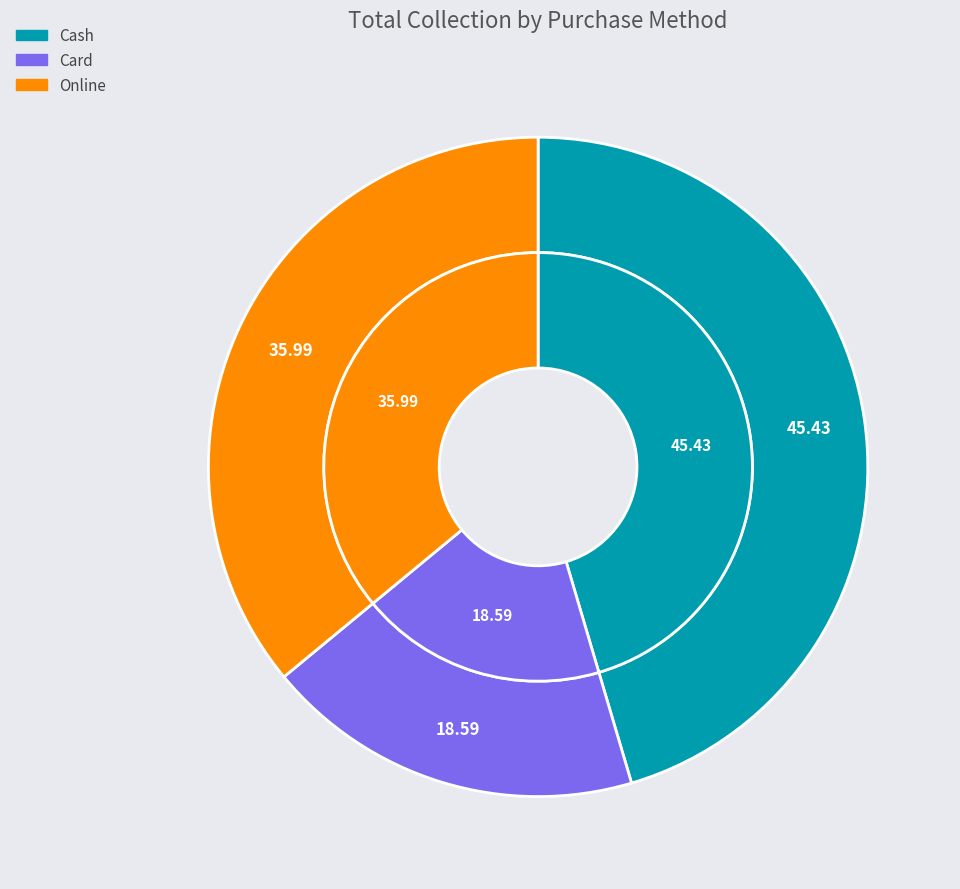

How many slices are in this pie chart?

3